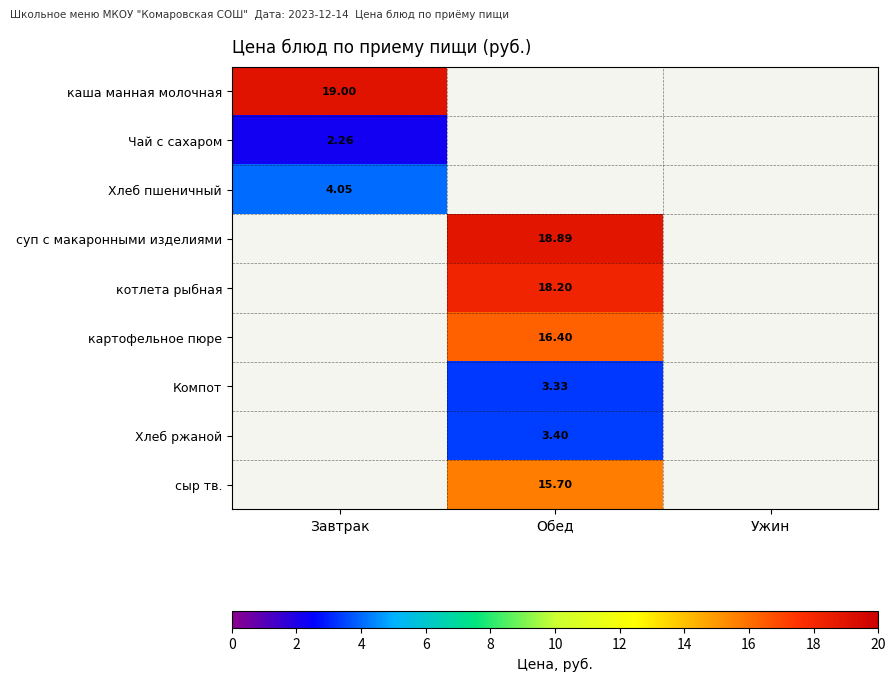

Rank the series at Завтрак from highest to lowest value.

каша манная молочная, Хлеб пшеничный, Чай с сахаром, суп с макаронными изделиями, котлета рыбная, картофельное пюре, Компот, Хлеб ржаной, сыр тв.